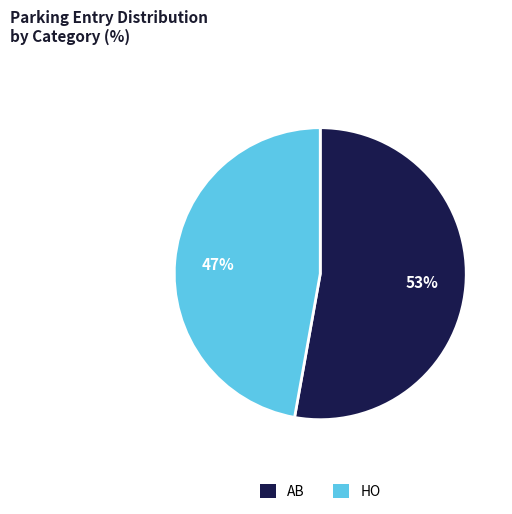

Count the number of slices in the pie.

2